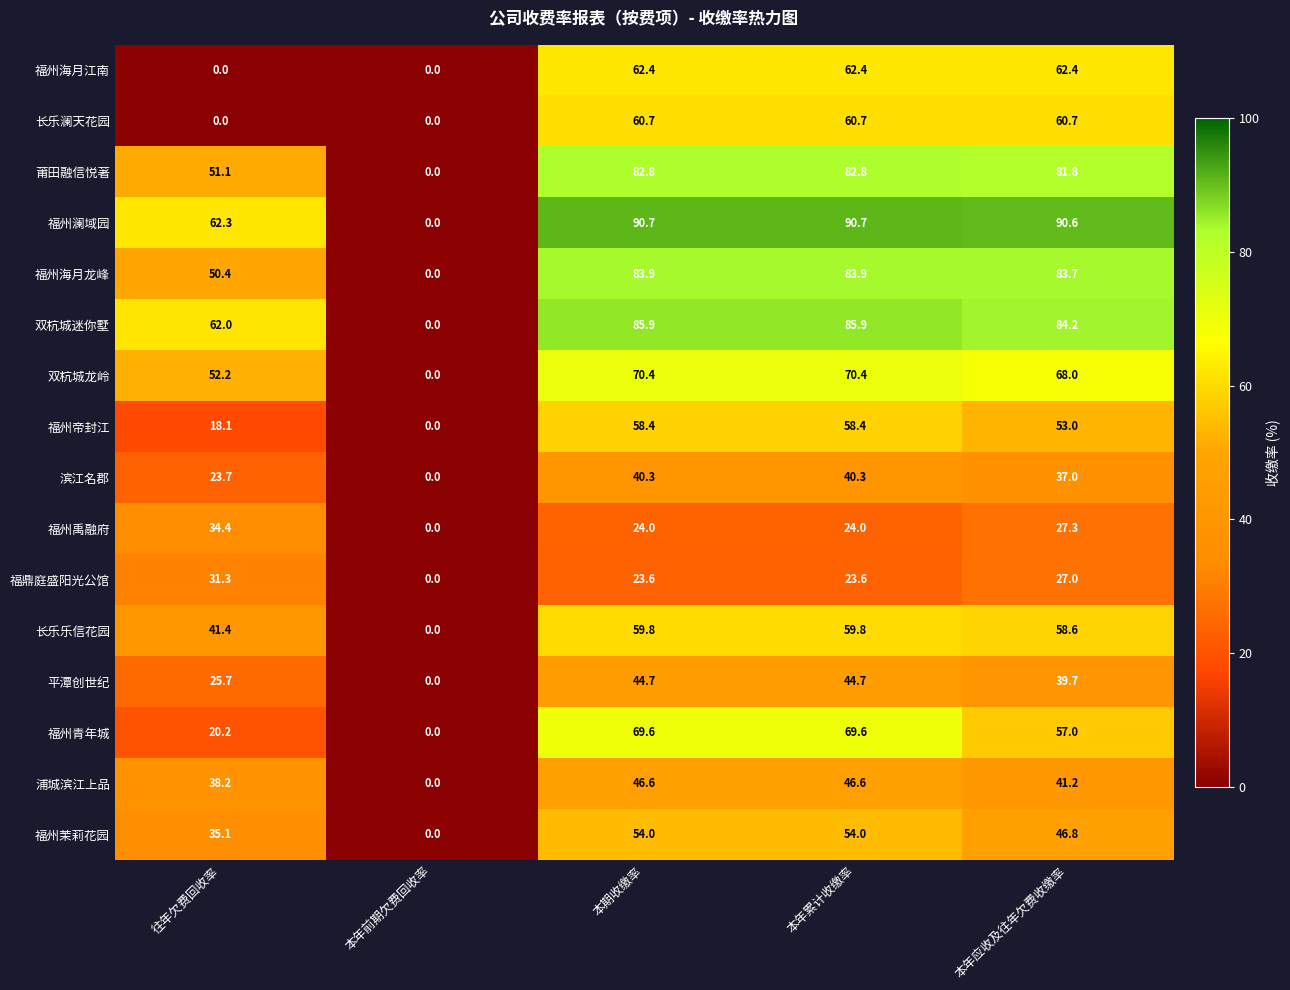

How many values in the 双杭城迷你墅 series are below 84?

2